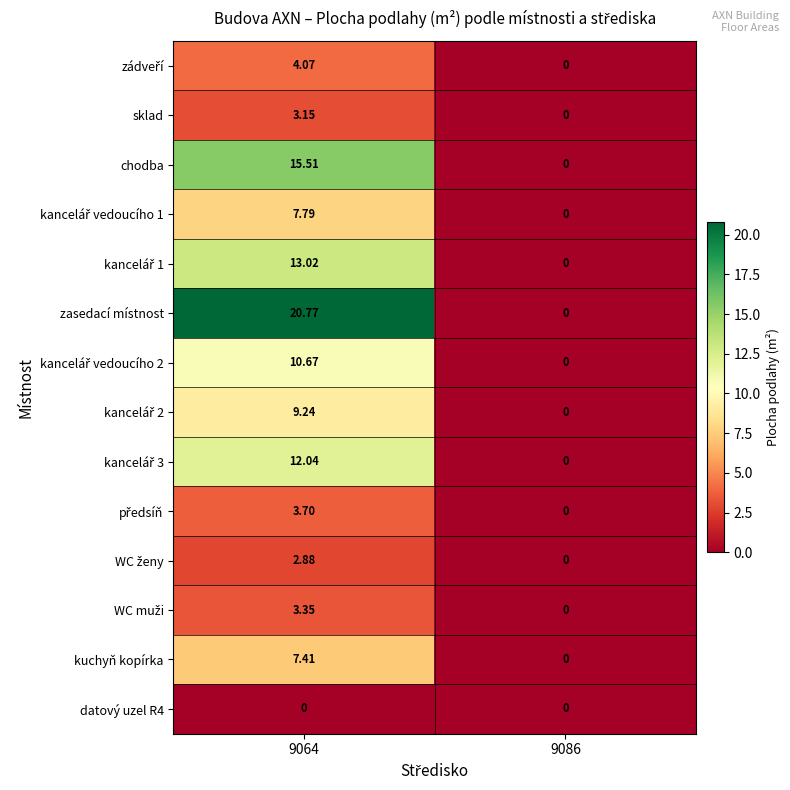

At which category is the sum across all series the highest?

9064